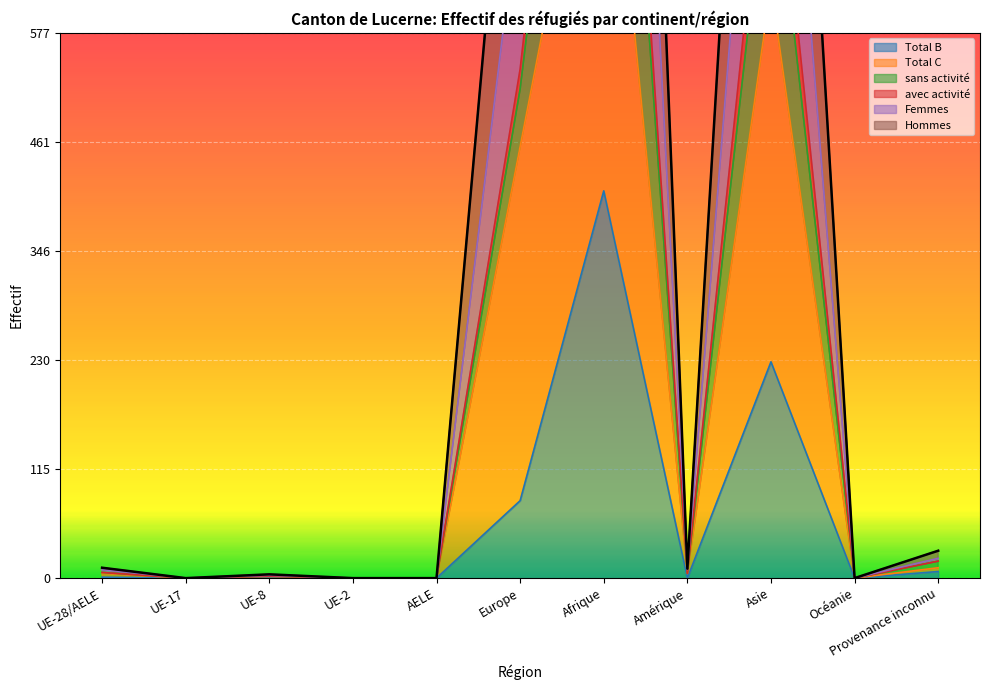

Is it true that Hommes equals 1 at UE-8?

False